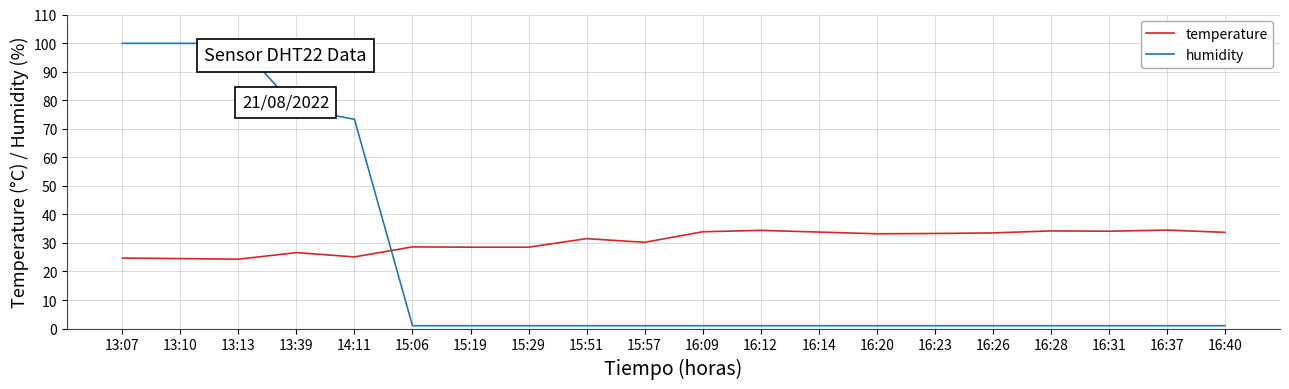

True or false: humidity and temperature cross at least once.

True